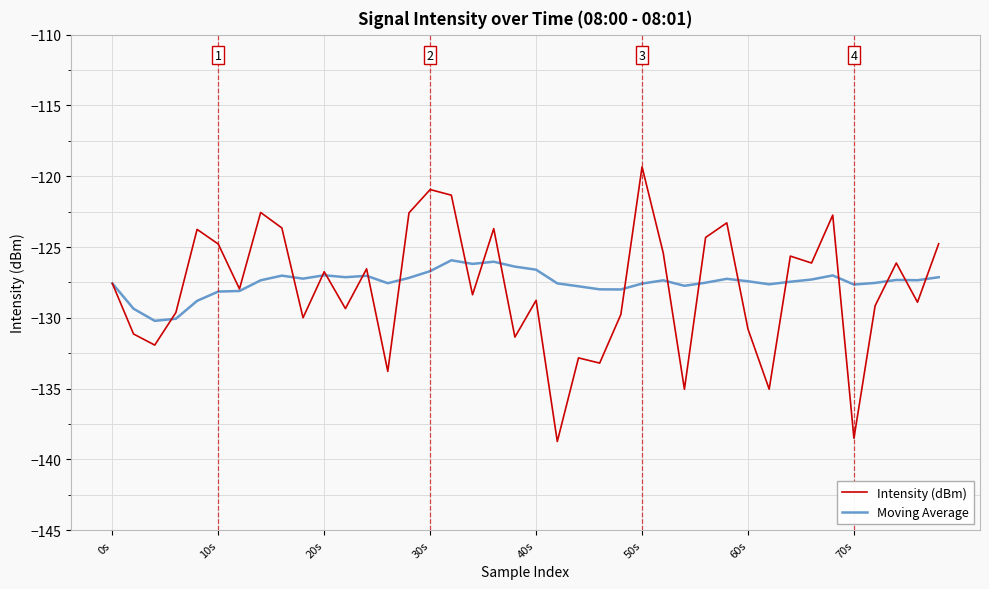

What are all the series names shown in the legend?

Intensity (dBm), Moving Average